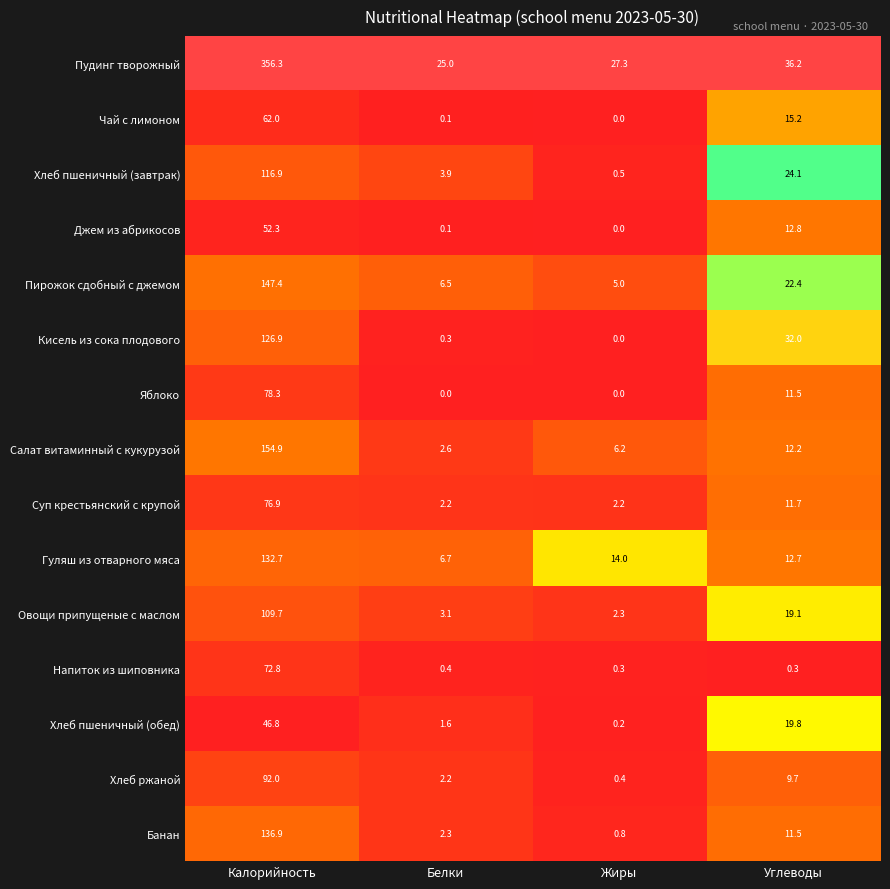

What is the difference between the Хлеб пшеничный (завтрак) values at Калорийность and Жиры?

116.4